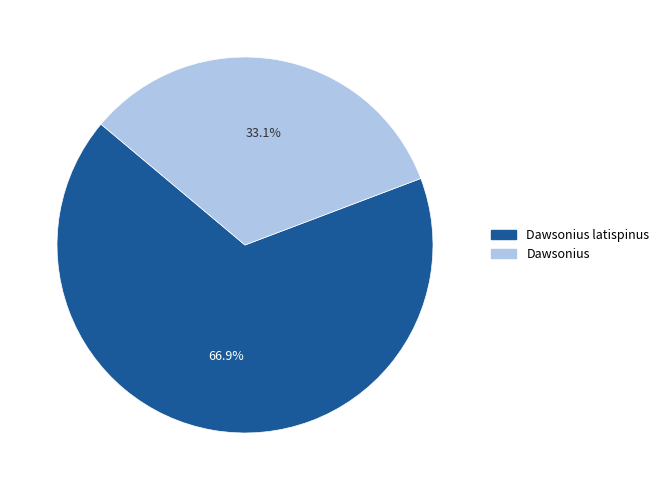

Is there a majority slice in this chart?

Yes